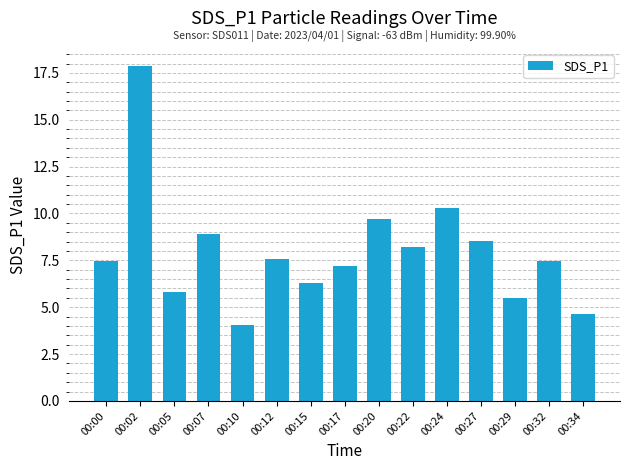

How many series are shown in this chart?

1